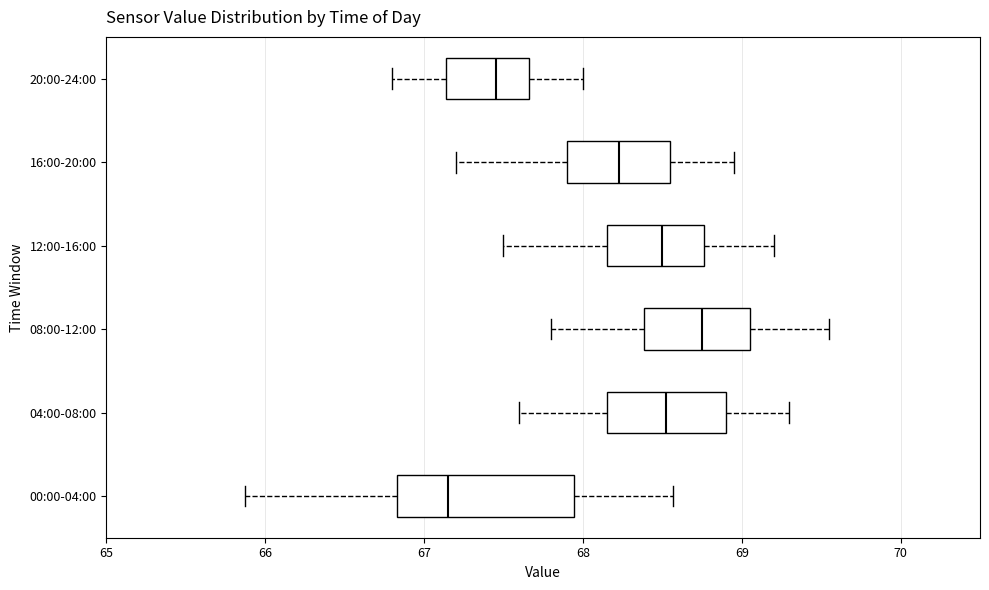

Where does the median line of the box for 08:00-12:00 sit on the x-axis? The values are not printed on the chart, so give them approximately, as read against the axis.

68.8